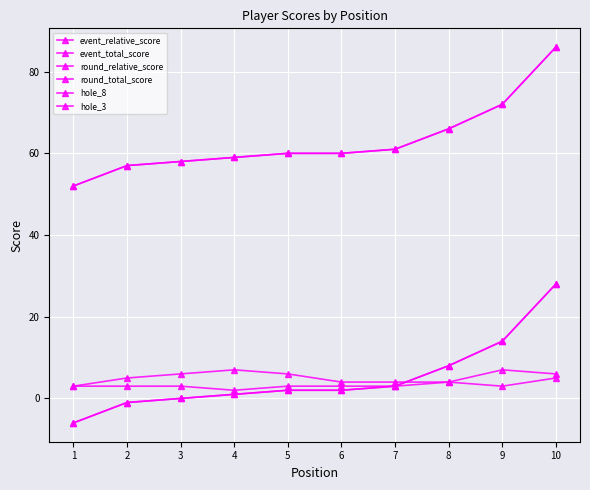

The value of event_relative_score at 3 is 21. True or false?

False